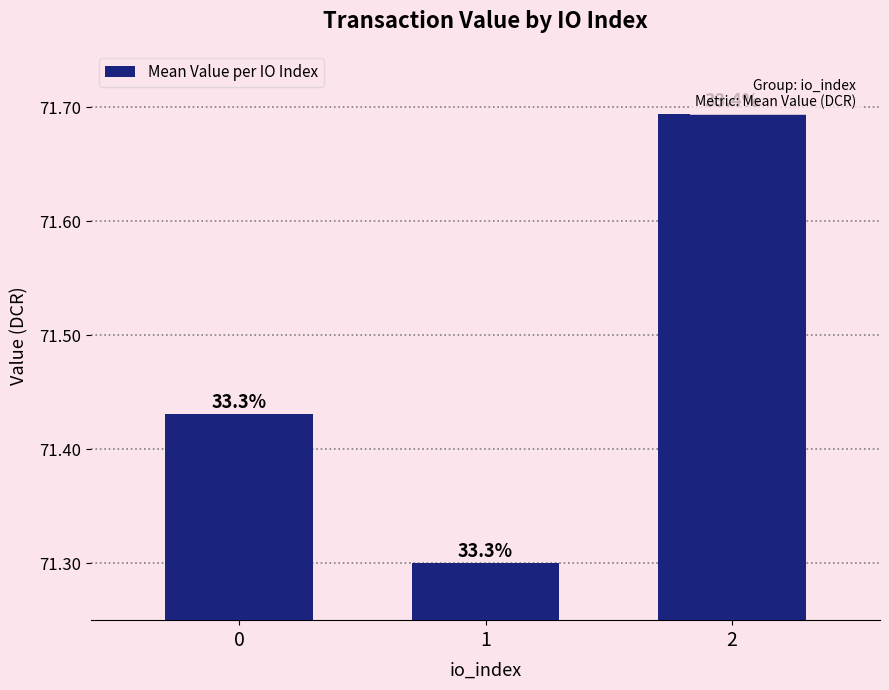

Which category has the highest value across all series?

2